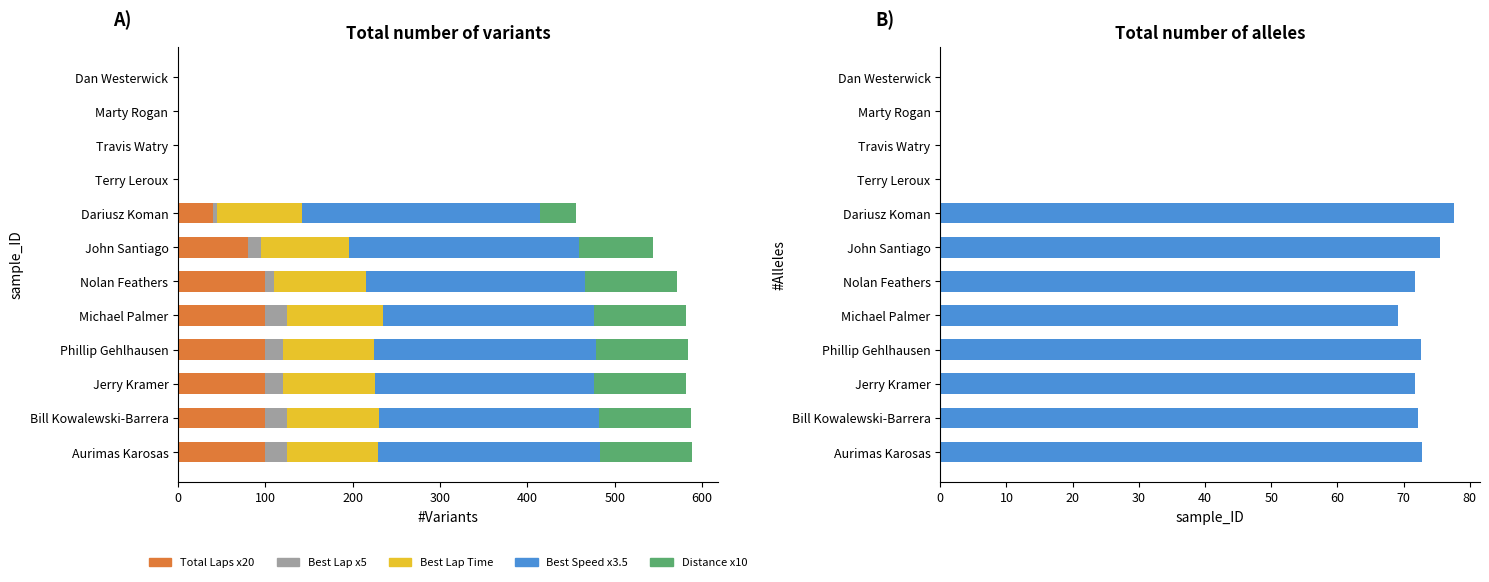

The Best Speed series shows 35.4 at Marty Rogan. True or false?

False